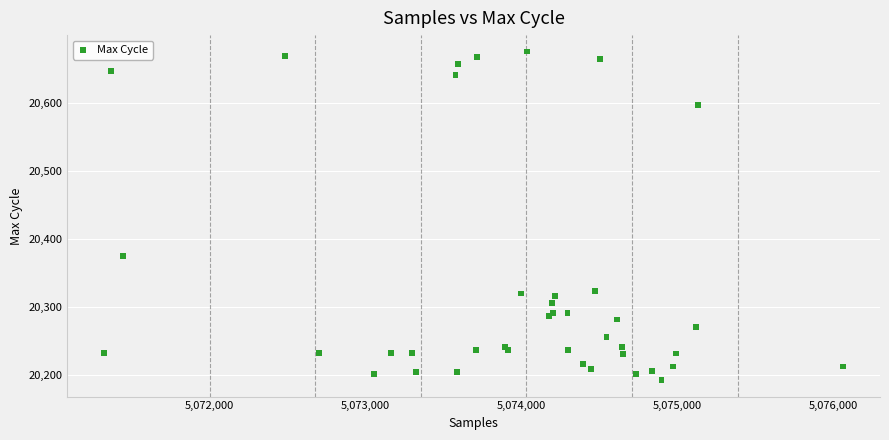

What Y value in the scatter plot is closest to 20434?

20375